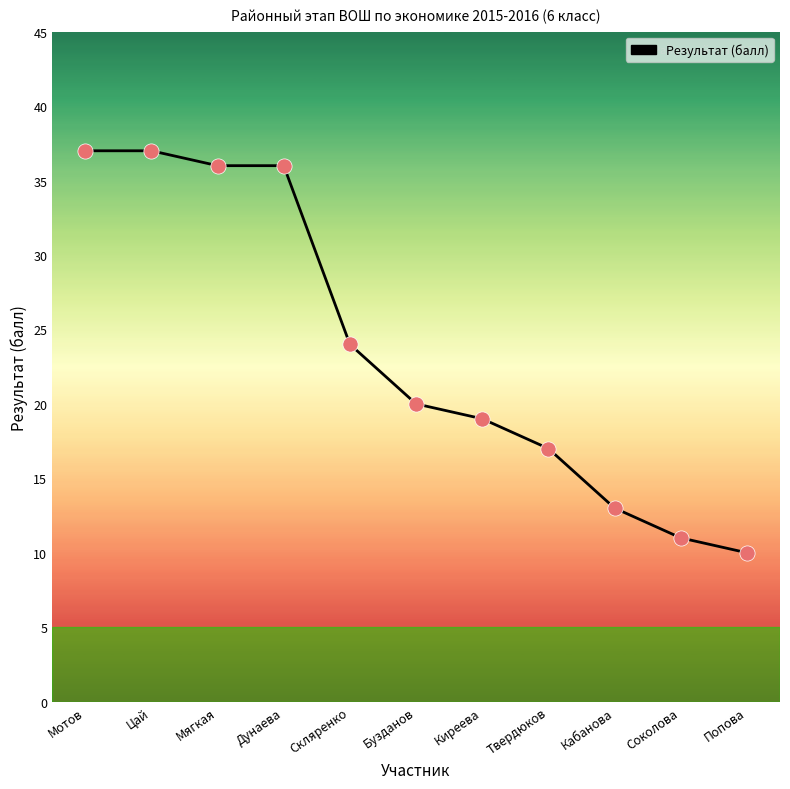

Between Киреева and Бузданов, which is larger?

Бузданов